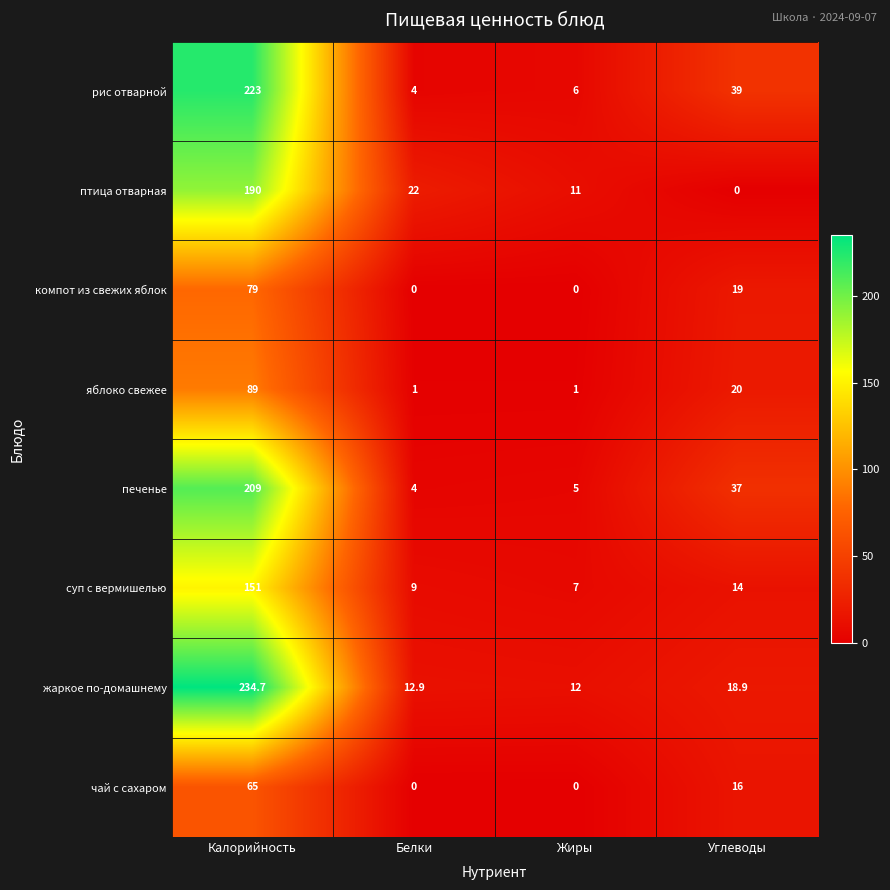

At how many categories does at least one series exceed 31?

2